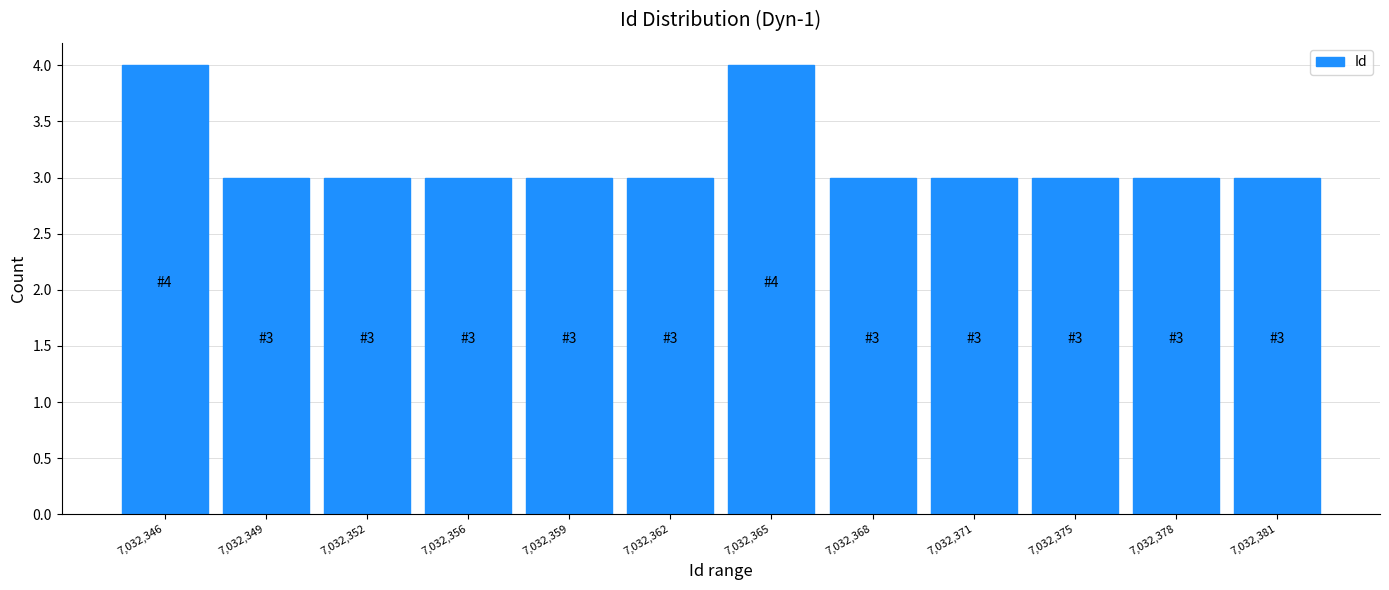

Reading left to right, list all the values displayed in this chart.

4	3	3	3	3	3	4	3	3	3	3	3